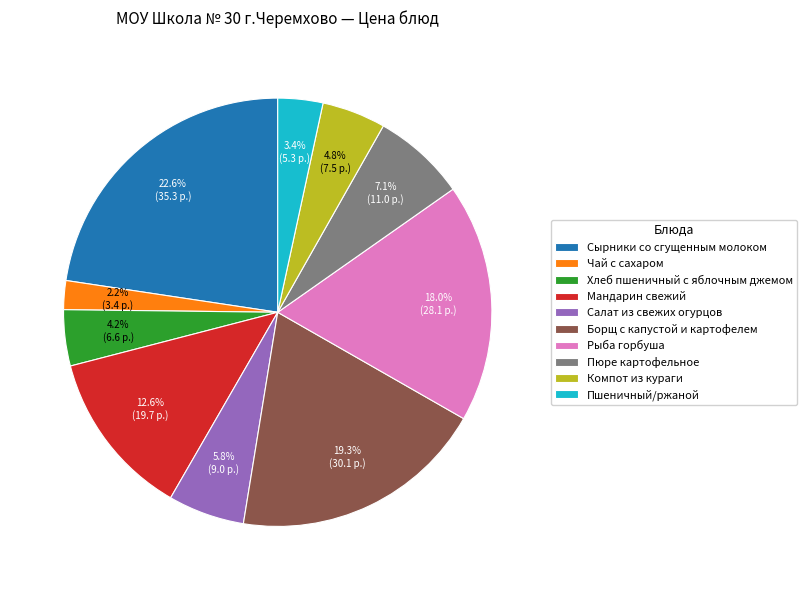

What is the largest slice in the pie chart?

Сырники со сгущенным молоком